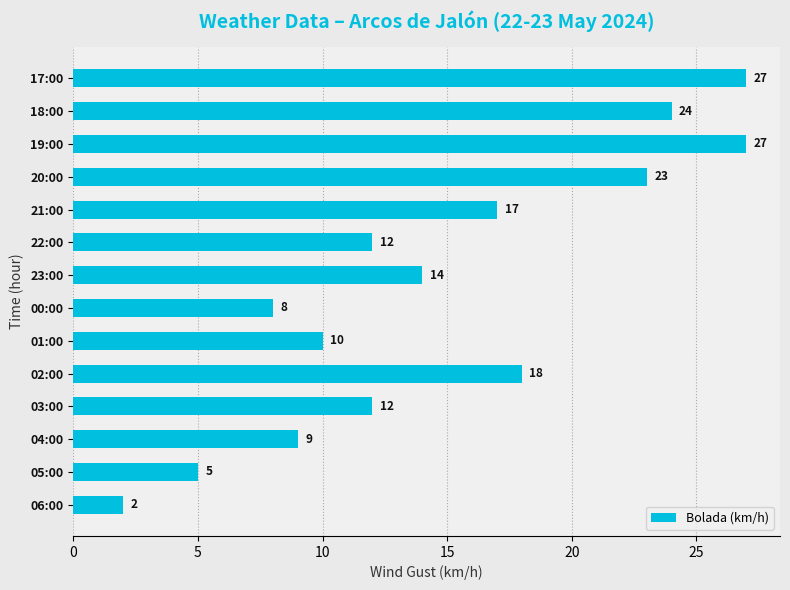

What is the difference between the values at 04:00 and 06:00?

7